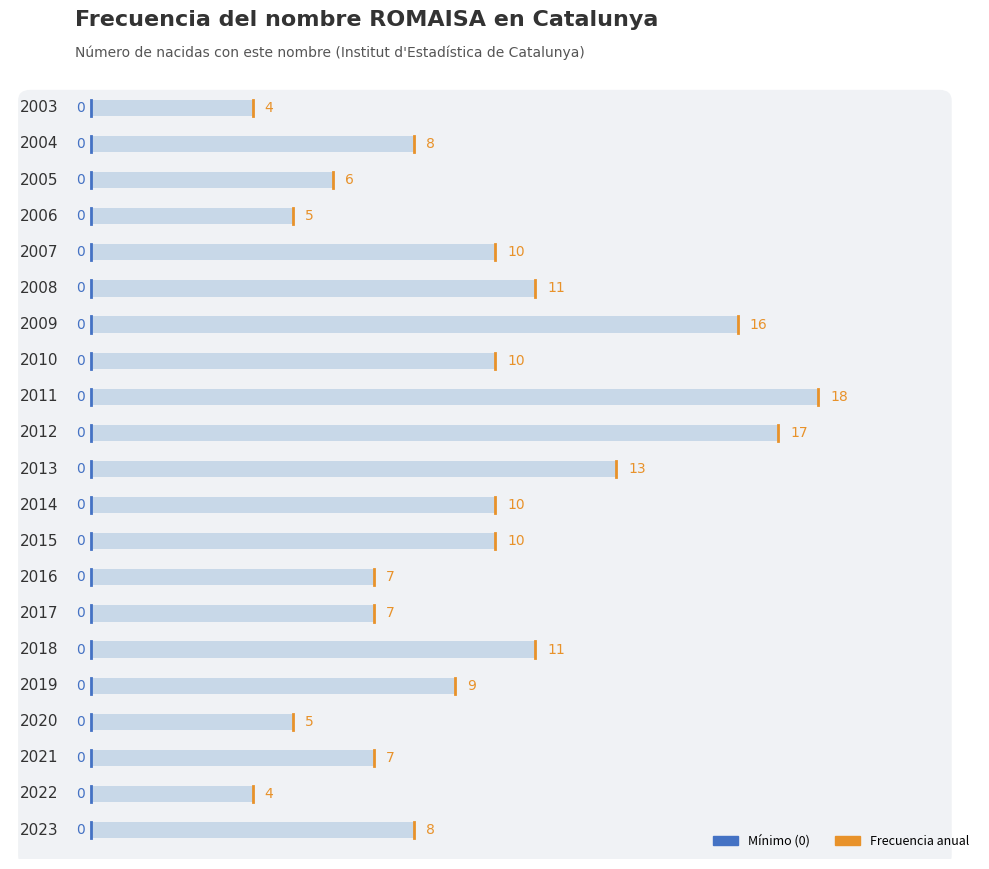

The value at 2014 is 10. True or false?

True